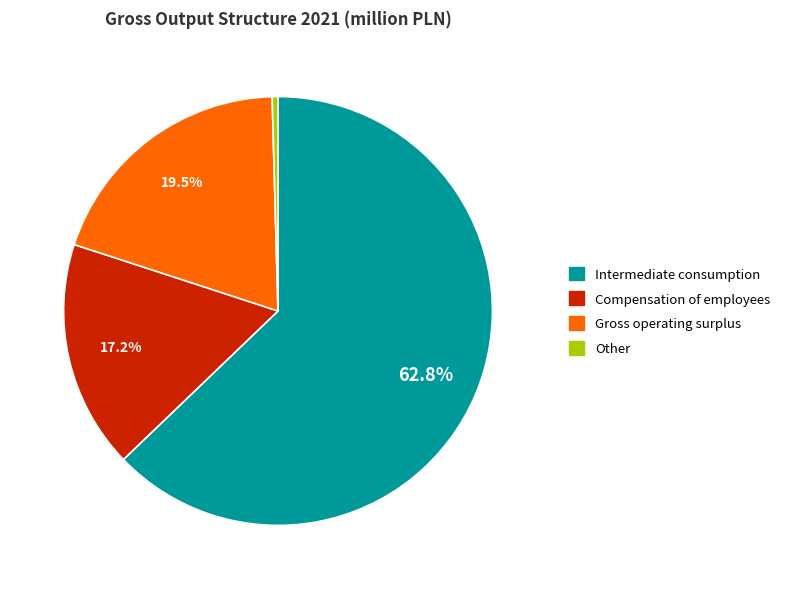

Does any single category account for the majority?

Yes